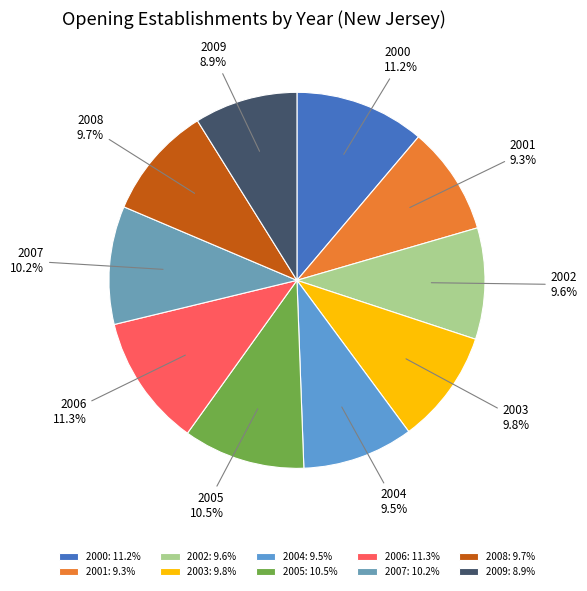

Do 2007 and 2004 together represent more than half of the pie?

No